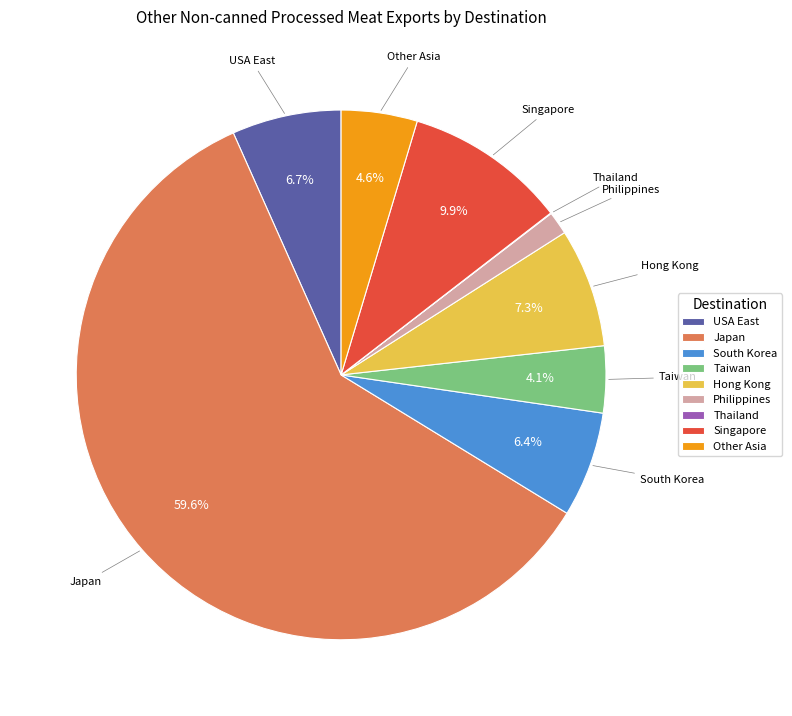

Is there any slice that represents more than half of the pie?

Yes